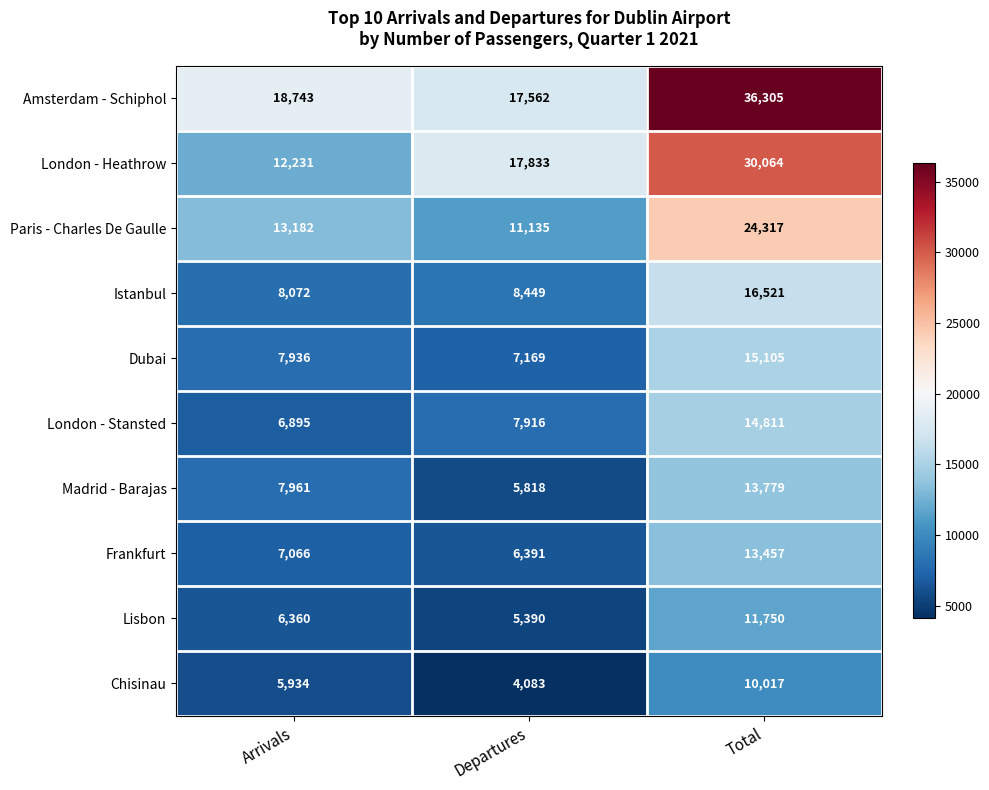

Count the number of categories in the chart.

3